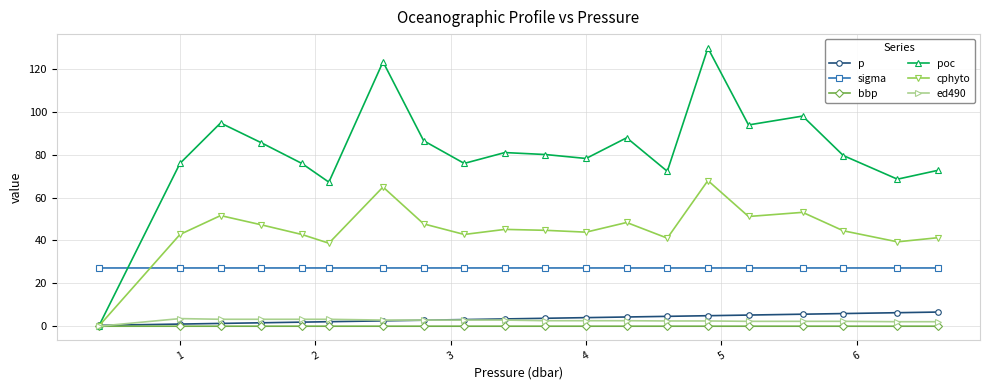

In poc, how many points are lower than both neighbors (excluding endpoints)?

6